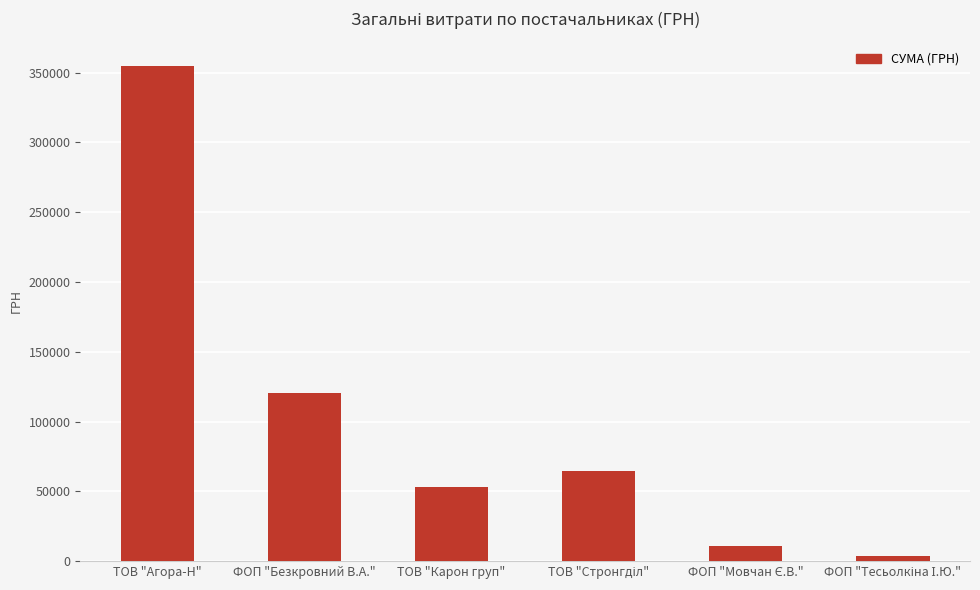

What is the label of the 5th bar from the right?

ФОП "Безкровний В.А."